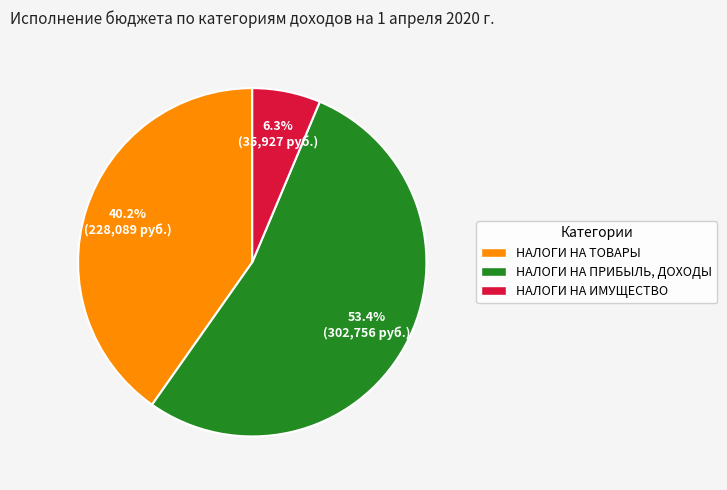

Is there any slice that represents more than half of the pie?

Yes